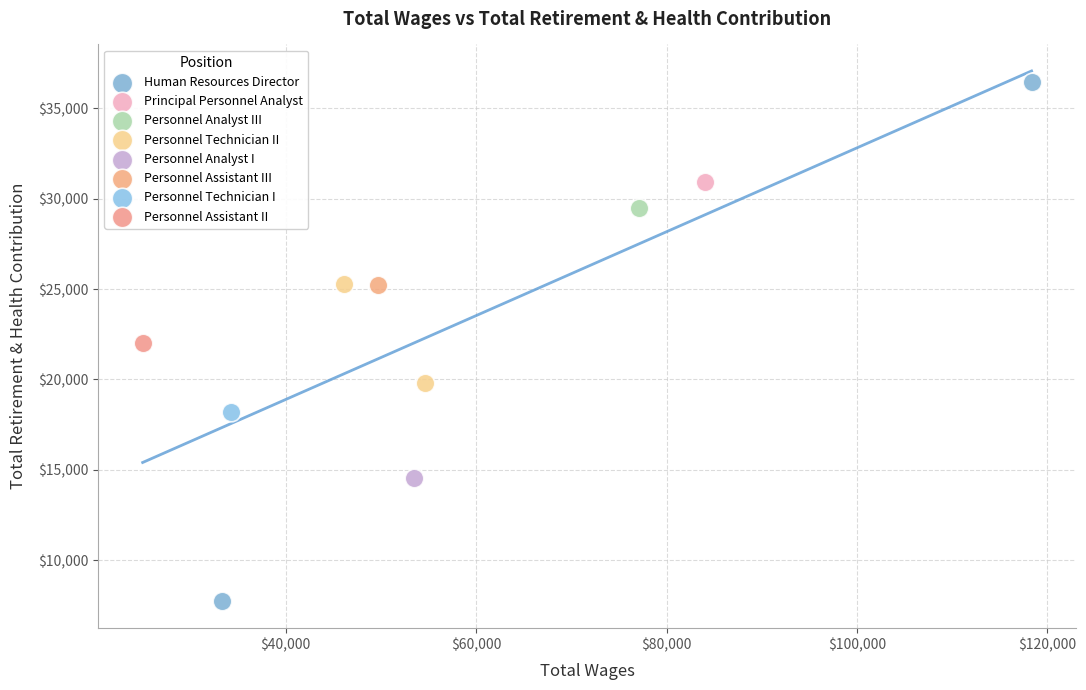

Which series reaches the minimum Y coordinate?

Human Resources Director